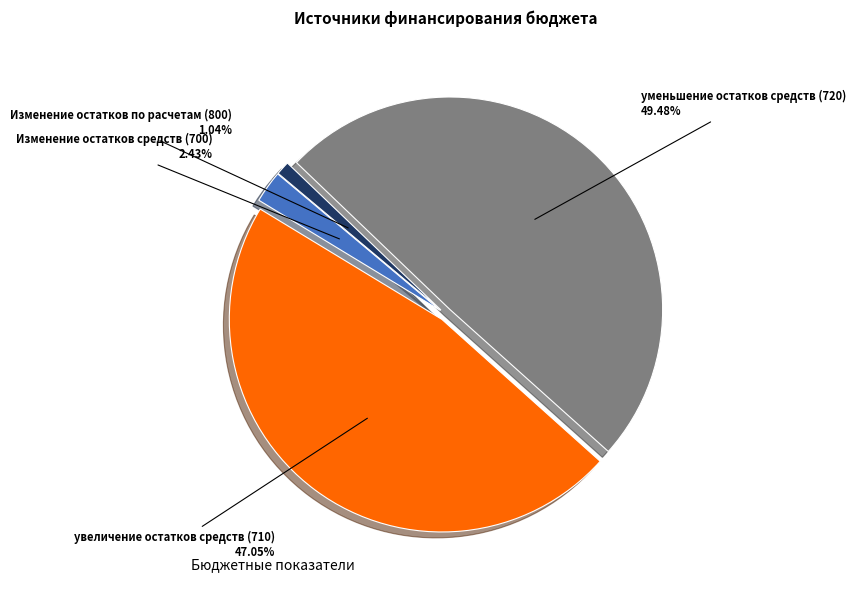

To the nearest percent, what is the difference between the largest and smallest slice percentages?

48%